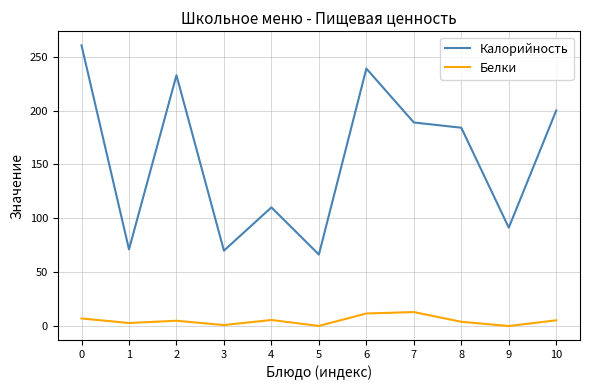

True or false: Калорийность has more than 0 interior local peaks.

True